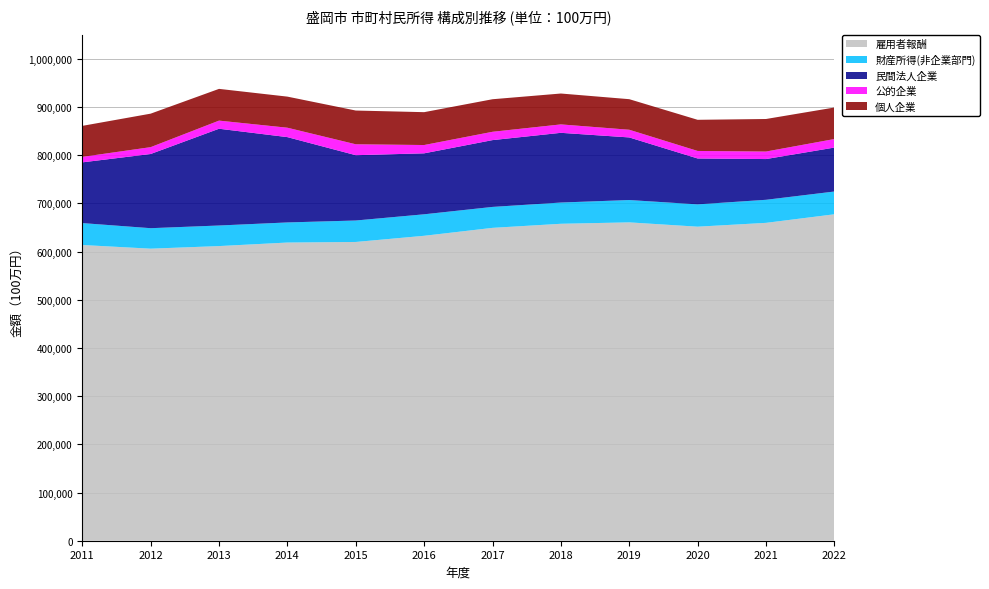

Reading left to right, transcribe all the data shown in this chart.

雇用者報酬: 613750	606118	611502	618839	620042	632846	649311	657783	660715	651762	659696	677494
財産所得(非企業部門): 45466	42518	42700	41731	44535	44628	43477	44092	46365	46305	47867	47259
民間法人企業: 126030	153975	200835	177063	135541	126524	138632	144686	129912	95248	84540	91185
公的企業: 11387	14209	16860	19531	22660	17224	17288	17473	15956	15608	15590	17731
個人企業: 64351	69520	65874	64525	70033	68203	67558	64096	63432	64655	67557	65407